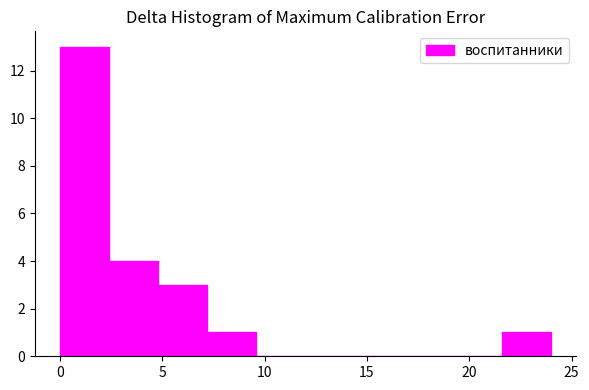

Reading left to right, transcribe this chart: for each bar, give the range it covers on the x-axis and its height. Neither the bar edges nor the heights are printed on the chart, so give them approximately, as read against the axes.

0.0 to 2.4: 13
2.4 to 4.8: 4
4.8 to 7.2: 3
7.2 to 9.6: 1
9.6 to 12.0: 0
12.0 to 14.4: 0
14.4 to 16.8: 0
16.8 to 19.2: 0
19.2 to 21.6: 0
21.6 to 24.0: 1